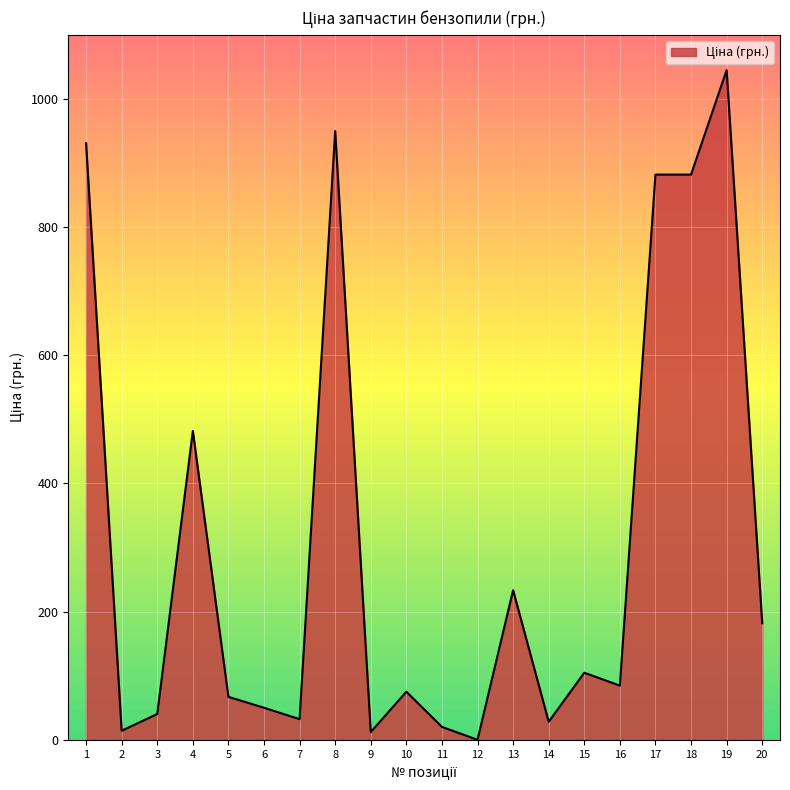

What is the difference between the values at 2 and 9?

2.0